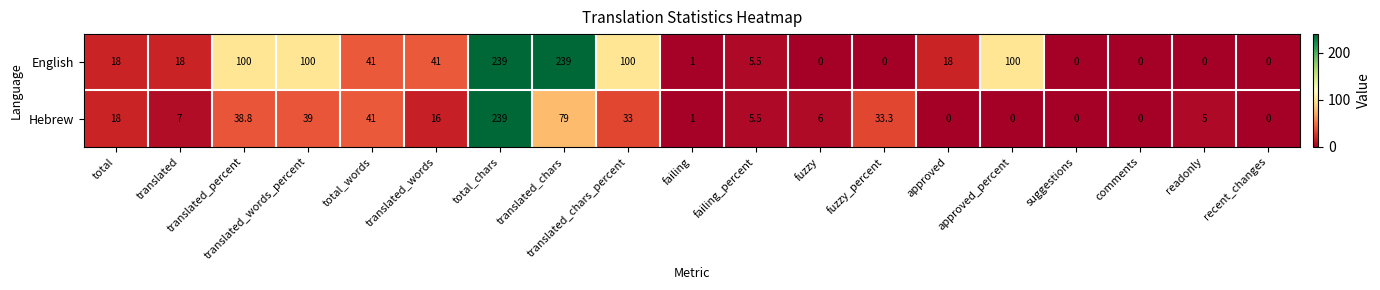

Count the number of categories in the chart.

19